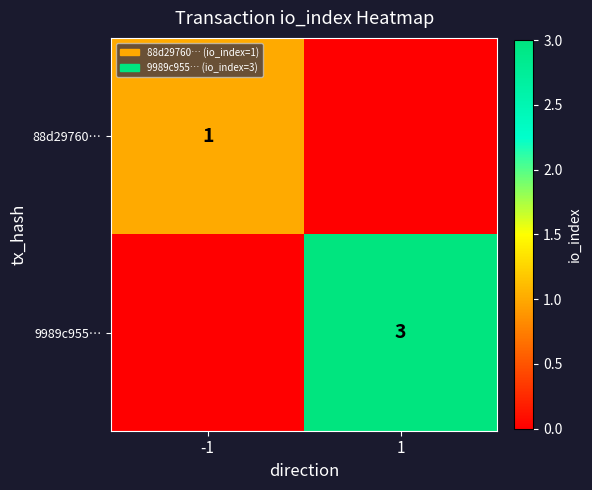

True or false: 88d29760… has a value of 1 at -1.

True